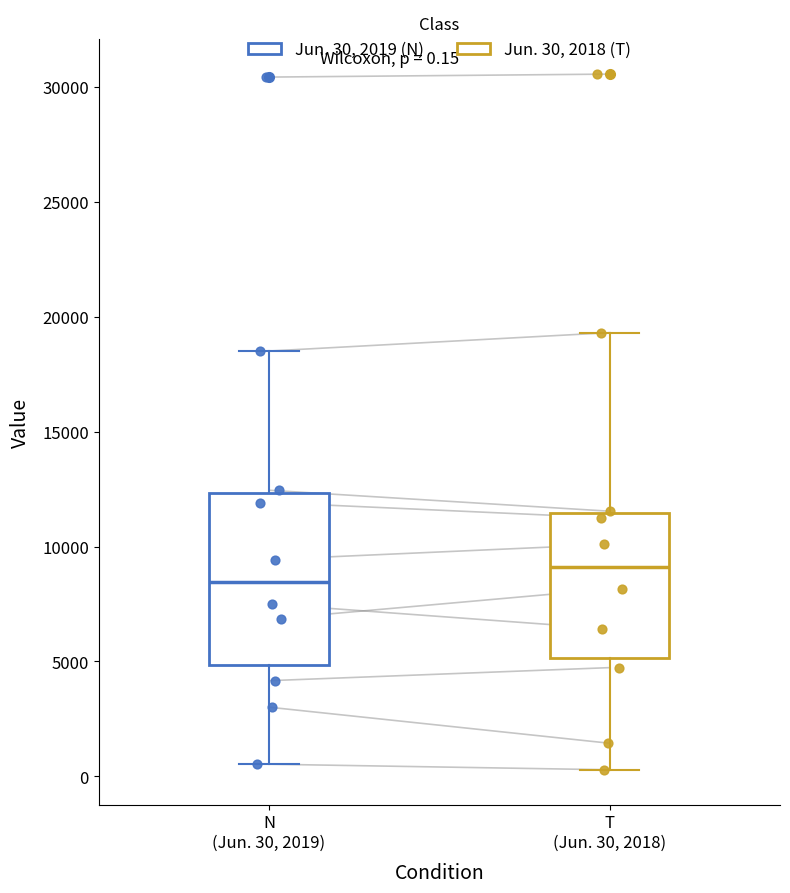

Which box is the tallest, from its lower edge to its upper edge?

N (Jun. 30, 2019)